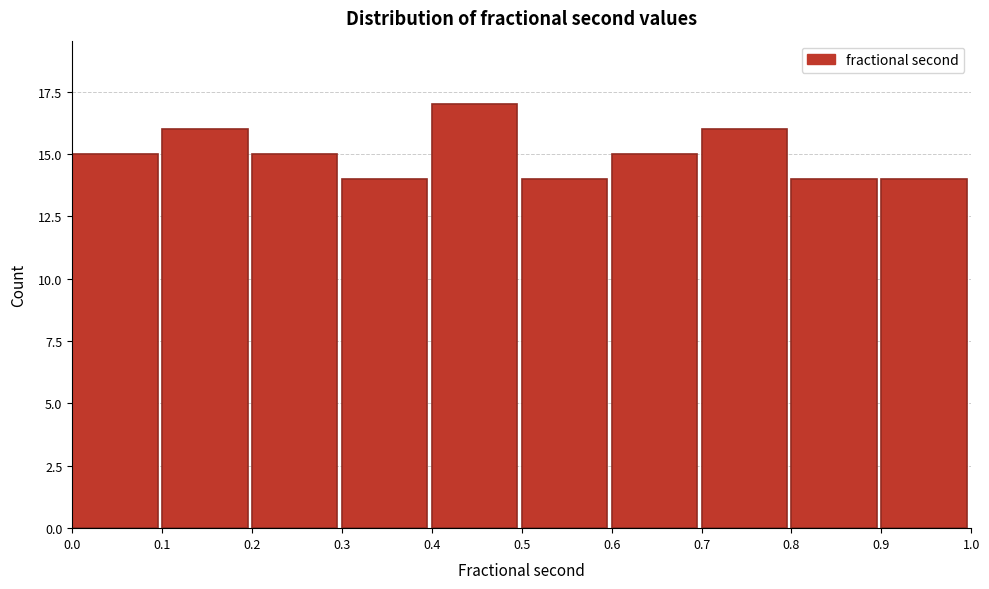

Reading left to right, list every bar in this chart as the range it spans on the x-axis followed by its height. The values are not printed on the chart, so give them approximately, as read against the axis.

0.0 to 0.1: 15
0.1 to 0.2: 16
0.2 to 0.3: 15
0.3 to 0.4: 14
0.4 to 0.5: 17
0.5 to 0.6: 14
0.6 to 0.7: 15
0.7 to 0.8: 16
0.8 to 0.9: 14
0.9 to 1.0: 14